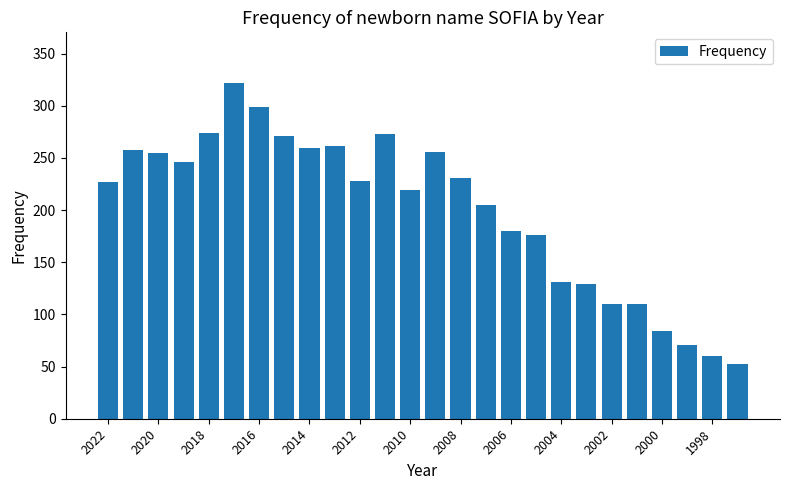

What is the smallest value displayed?

52